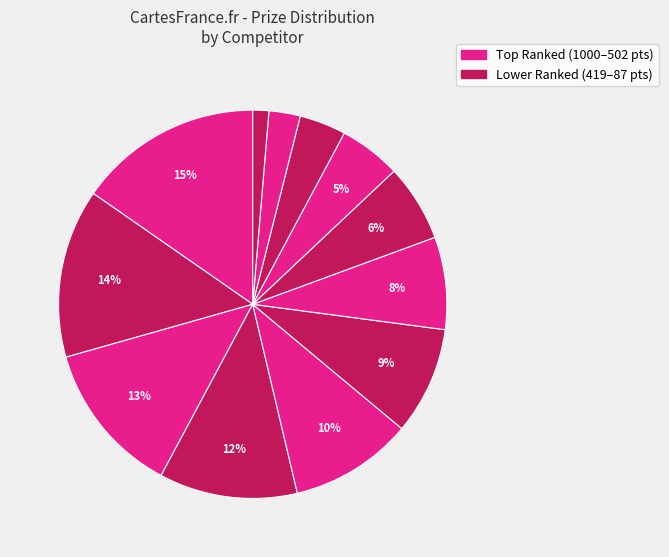

How many slices are in this pie chart?

12